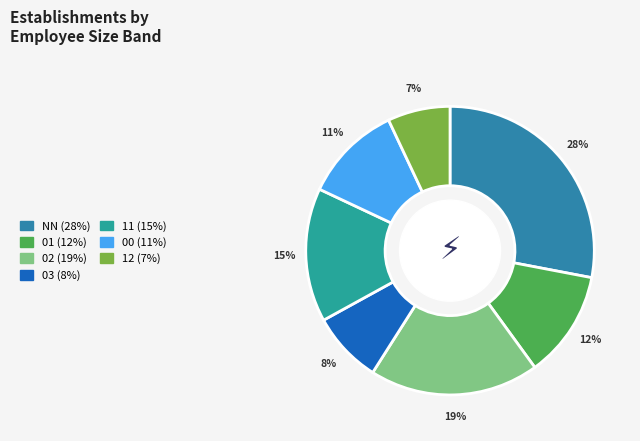

Rank the categories by value from lowest to highest.

12, 03, 00, 01, 11, 02, NN